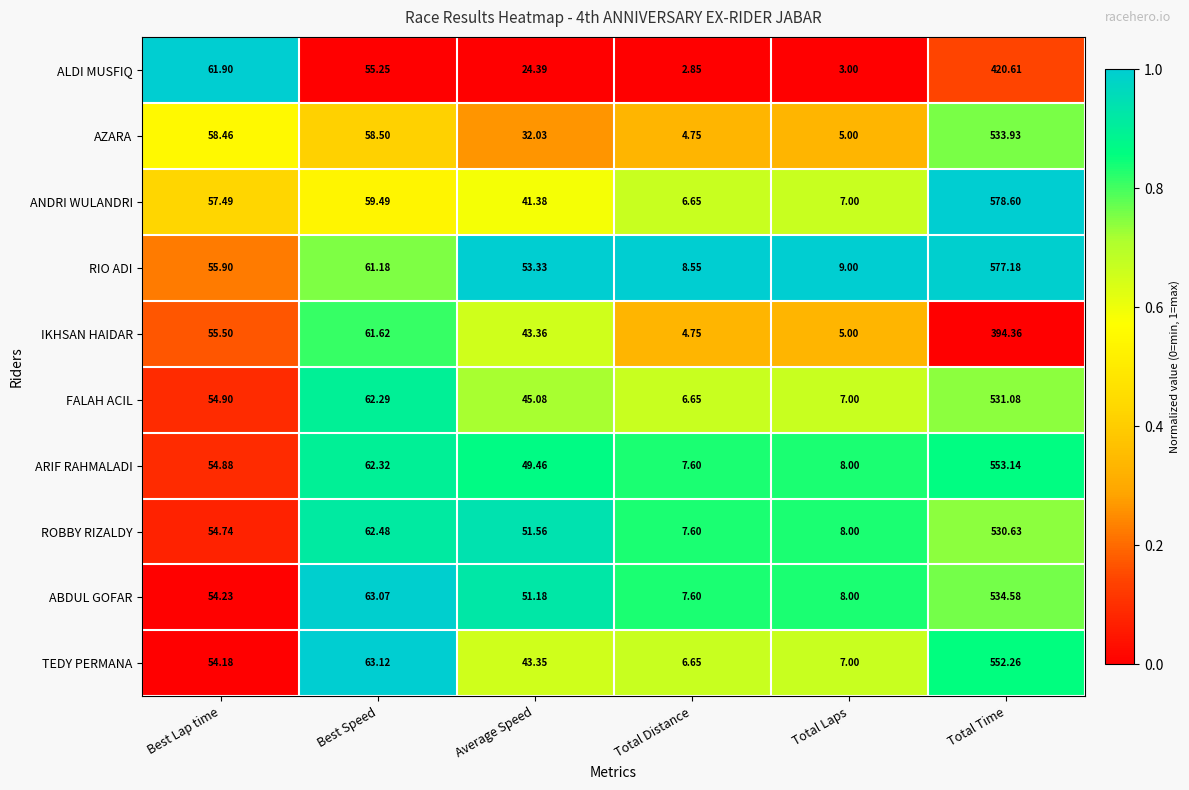

Between Total Distance and Best Lap time, which is larger?

Best Lap time